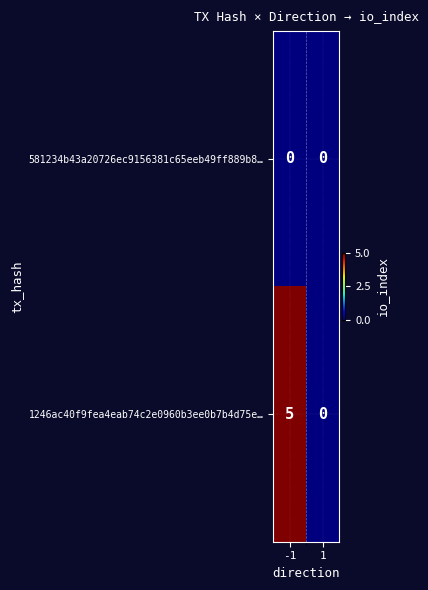

Rank the categories by 1246ac40f9fea4eab74c2e0960b3ee0b7b4d75e… value from highest to lowest.

-1, 1